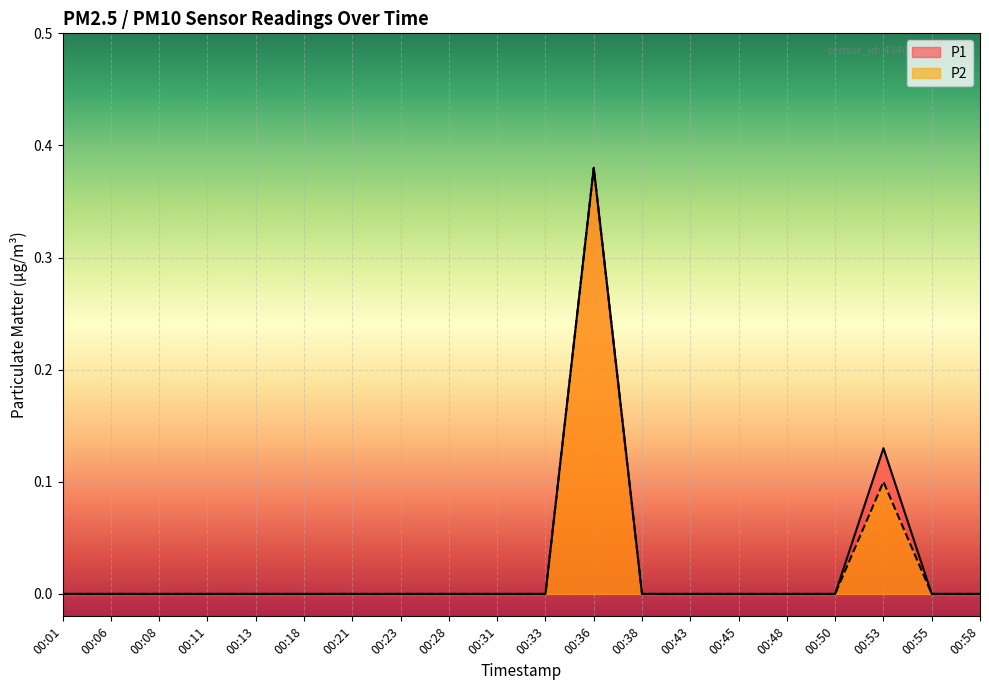

Reading left to right, list all the values displayed in this chart.

P1: 0.0	0.0	0.0	0.0	0.0	0.0	0.0	0.0	0.0	0.0	0.0	0.4	0.0	0.0	0.0	0.0	0.0	0.1	0.0	0.0
P2: 0.0	0.0	0.0	0.0	0.0	0.0	0.0	0.0	0.0	0.0	0.0	0.4	0.0	0.0	0.0	0.0	0.0	0.1	0.0	0.0